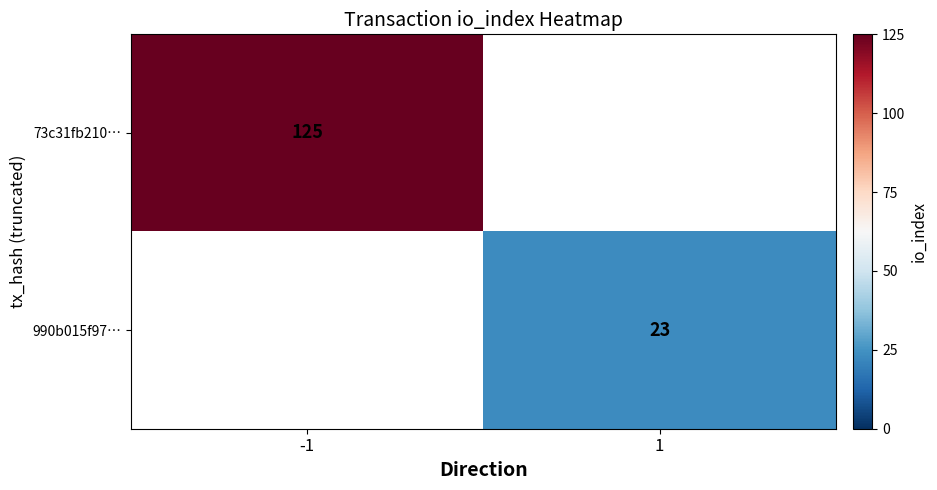

Is the value of 73c31fb210… at -1 greater than the value of 990b015f97… at 1?

Yes